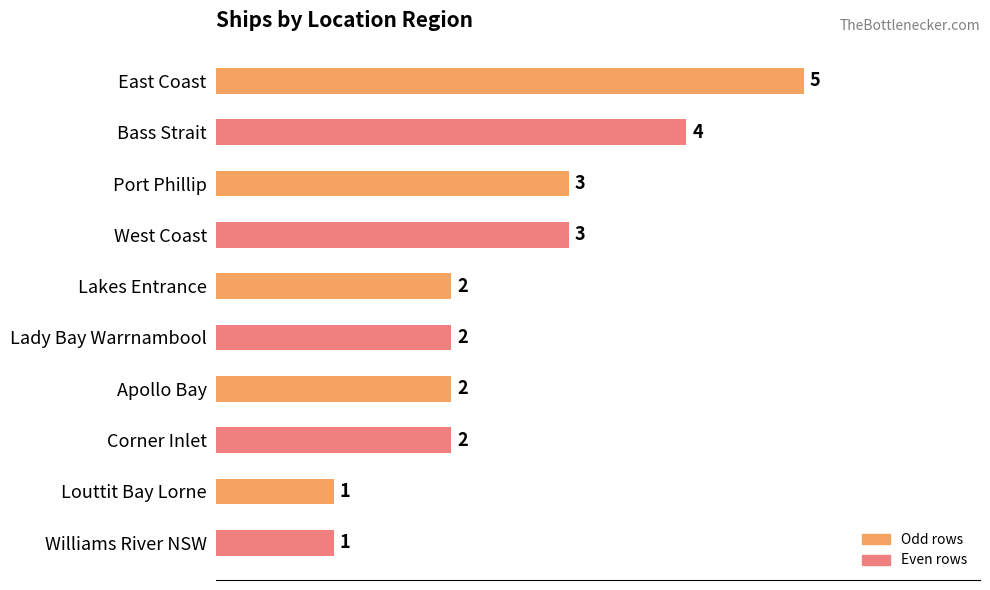

Count the values in the range 2 to 3.

6